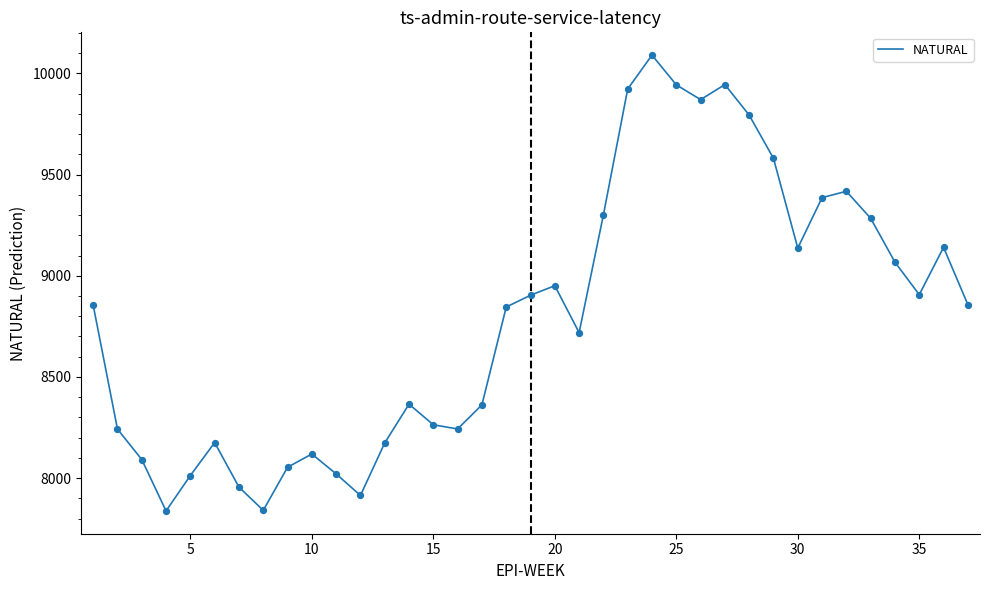

What is the smallest value displayed?

7837.7